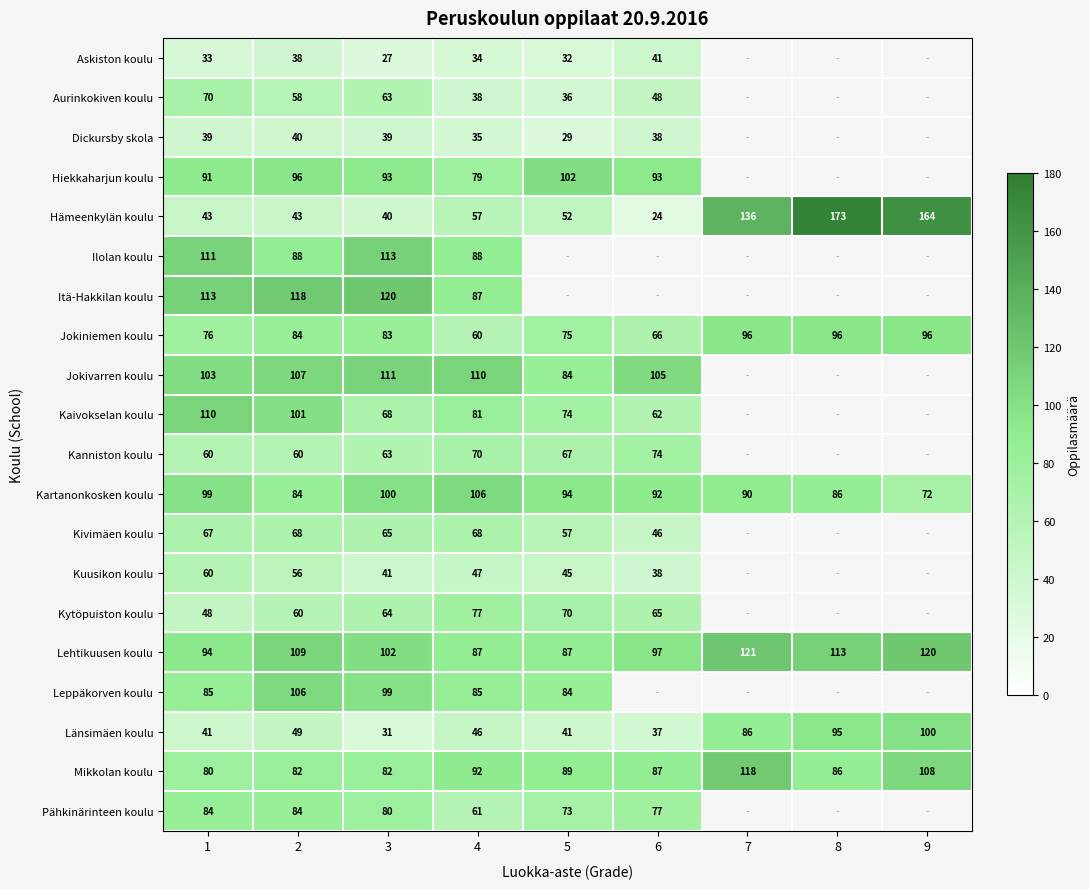

What is the difference between the Lehtikuusen koulu values at 9 and 6?

23